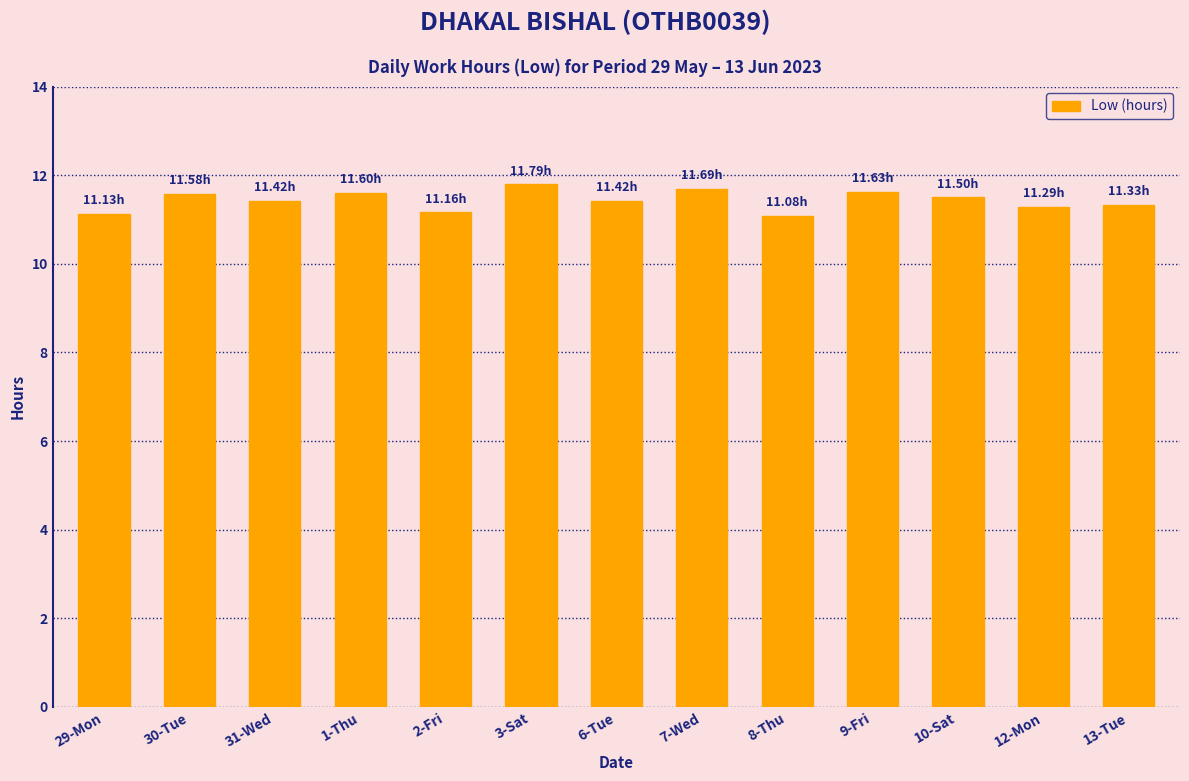

What is the label of the 3rd bar from the right?

10-Sat